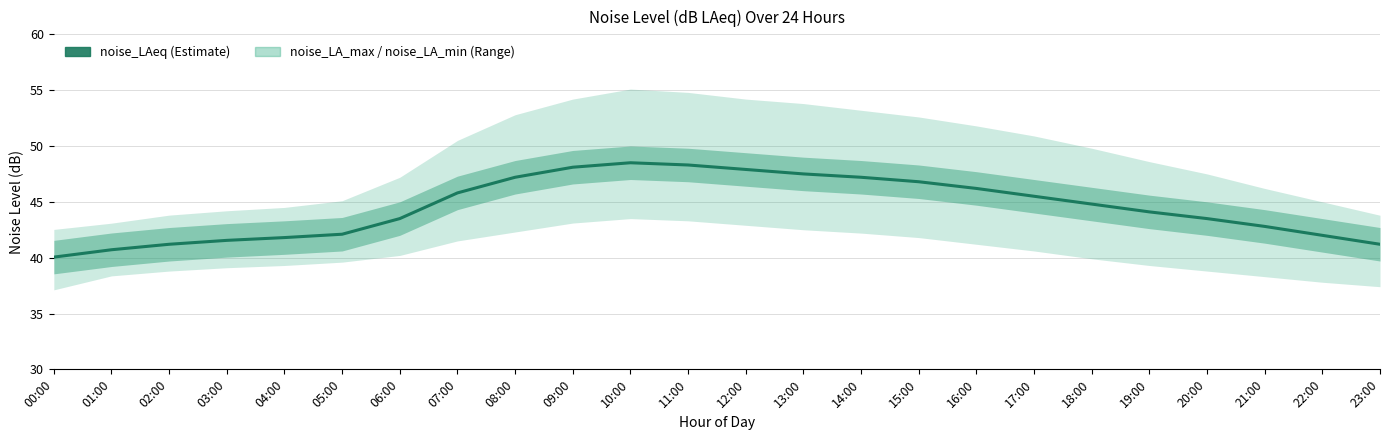

What is the change in value from 04:00 to 08:00?

+5.4